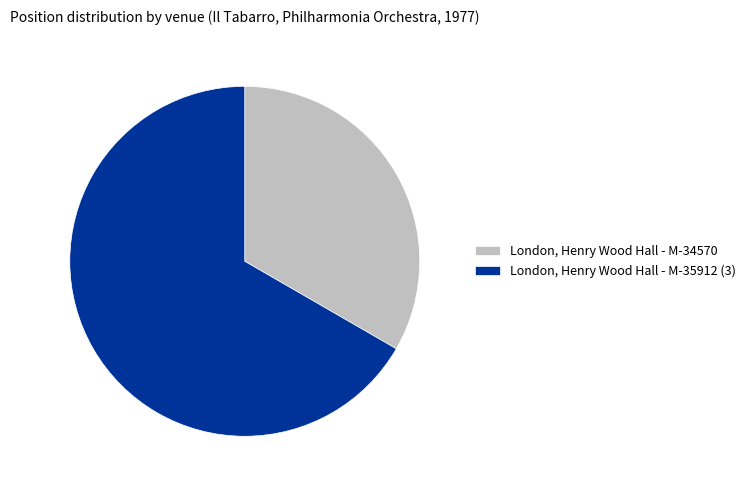

Does any single category account for the majority?

Yes